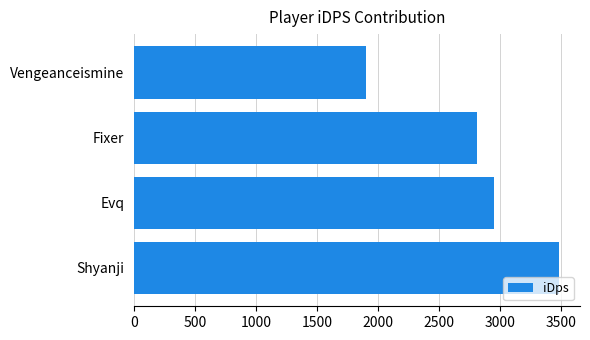

Which label corresponds to the smallest value in the chart?

Vengeanceismine